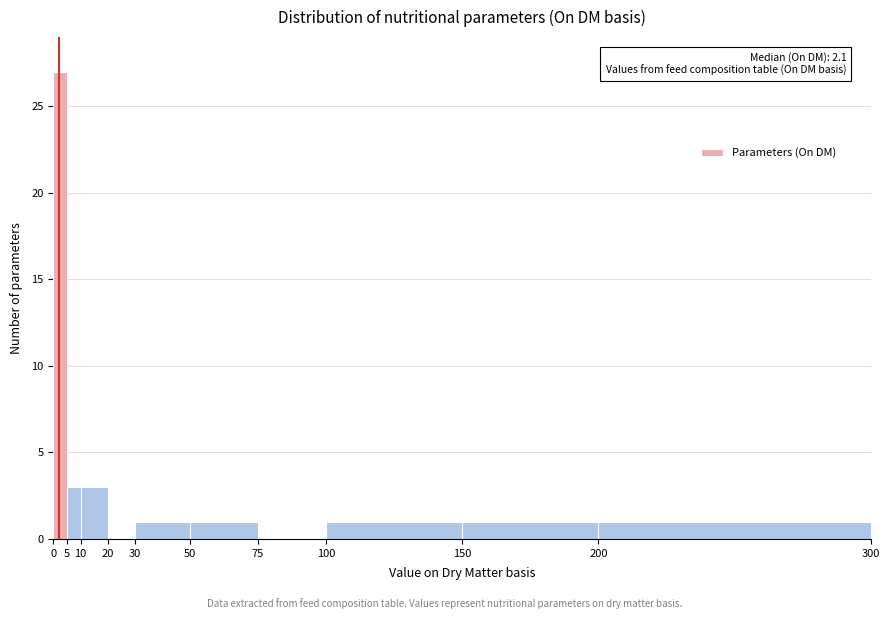

Which range on the x-axis has the tallest bar?

0 to 5